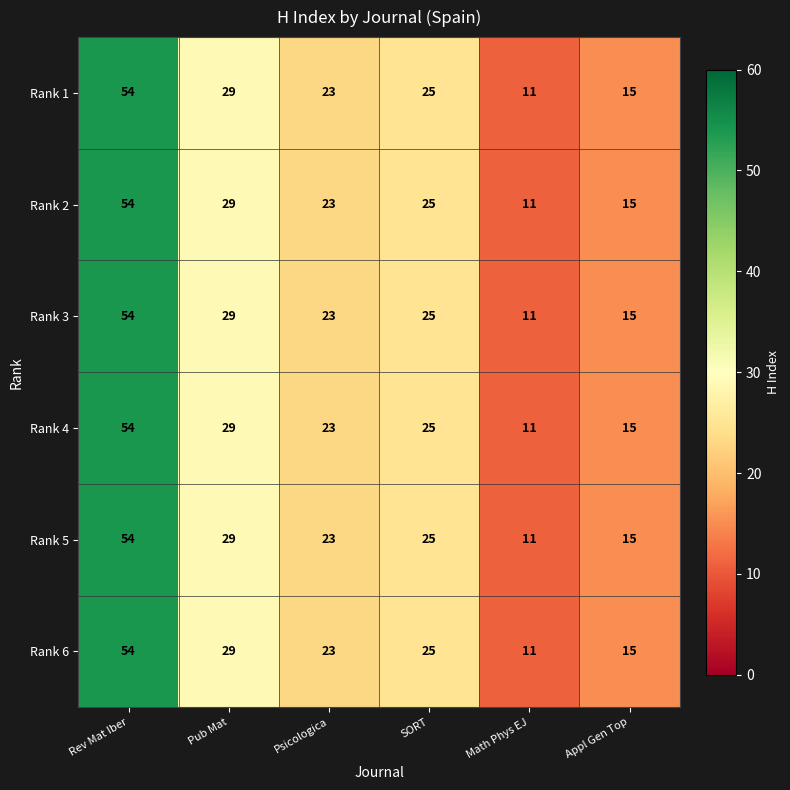

What is the total value across all series at SORT?

150